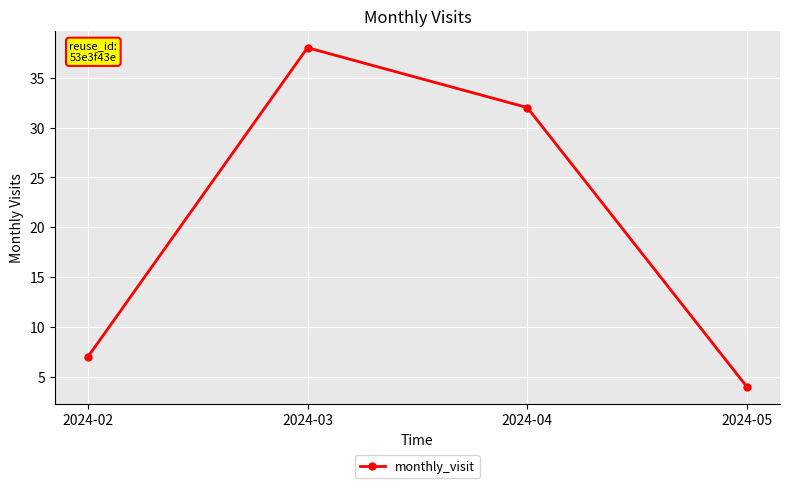

How many series are shown in this chart?

1